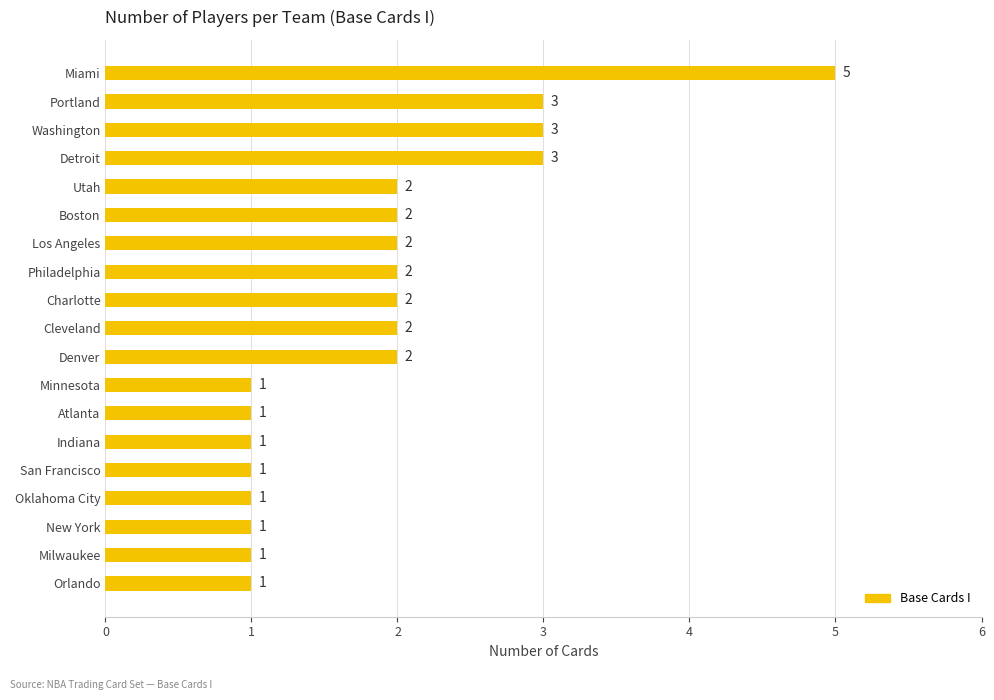

What is the difference between the maximum and minimum values?

4